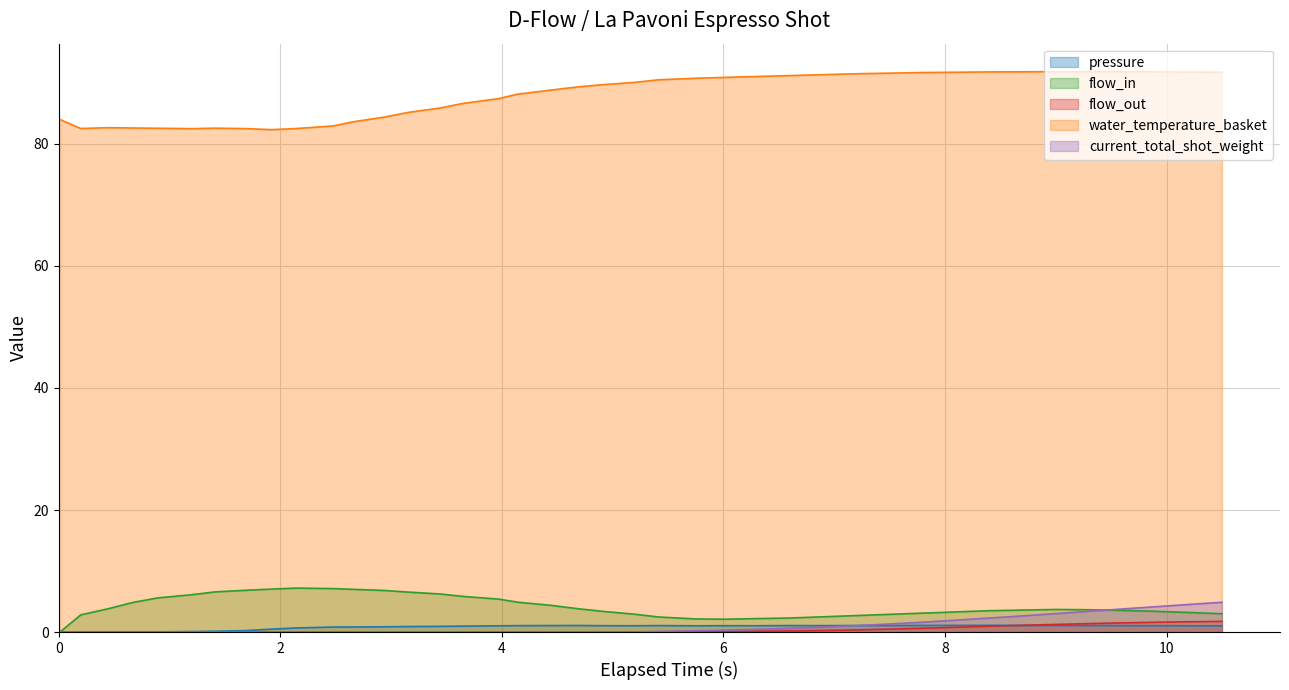

What is the highest value of the water_temperature_basket series?

91.8